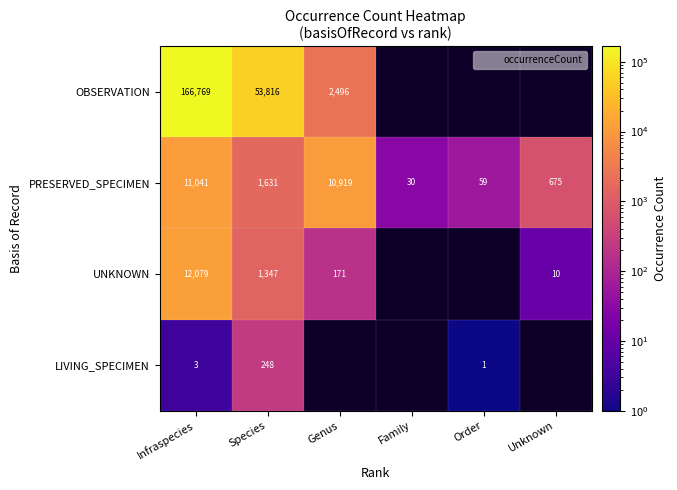

Where is LIVING_SPECIMEN nearest to the value 124?

Infraspecies